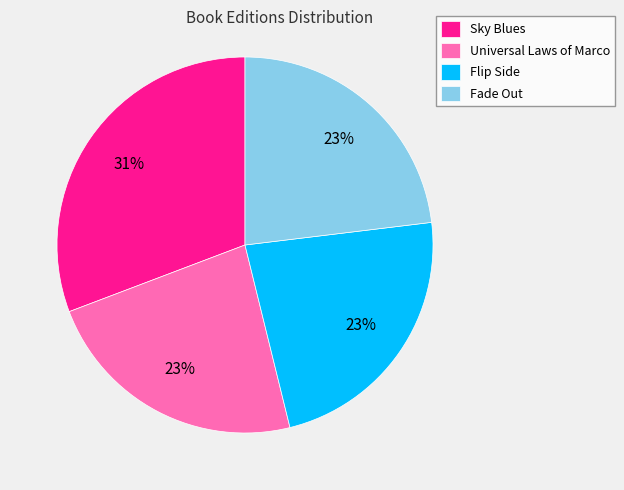

Which category has the biggest portion of the pie?

Sky Blues